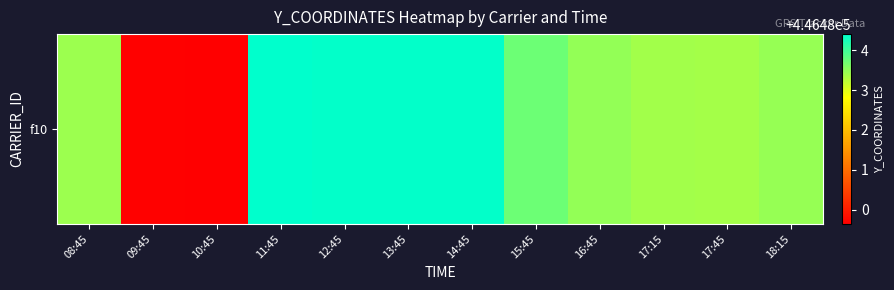

Rank the categories by value from lowest to highest.

10:45, 09:45, 17:45, 17:15, 08:45, 18:15, 16:45, 15:45, 12:45, 14:45, 13:45, 11:45